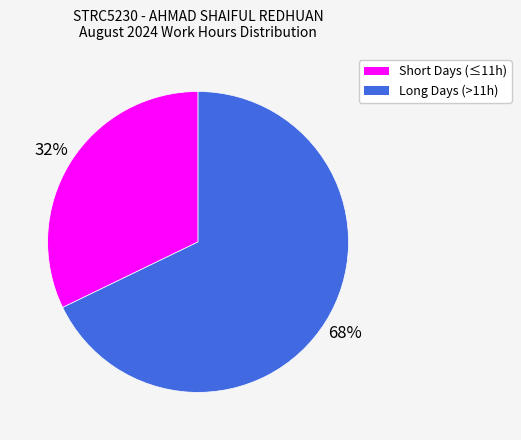

To the nearest percent, what portion does Long Days (>11h) represent?

68%